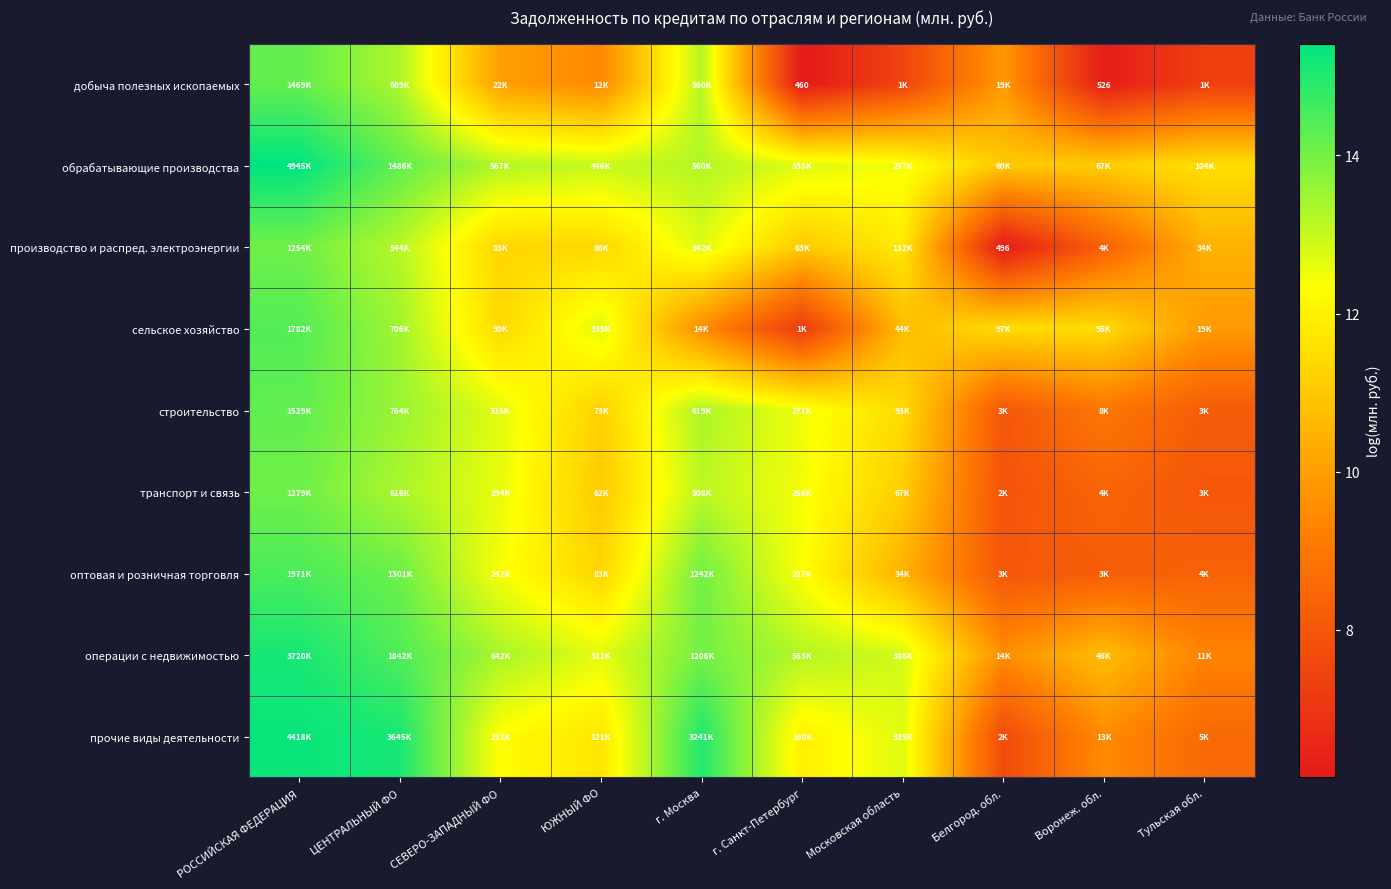

List the labels in order of производство и распред. электроэнергии value, largest first.

РОССИЙСКАЯ ФЕДЕРАЦИЯ, ЦЕНТРАЛЬНЫЙ ФО, г. Москва, Московская область, ЮЖНЫЙ ФО, СЕВЕРО-ЗАПАДНЫЙ ФО, г. Санкт-Петербург, Тульская обл., Воронеж. обл., Белгород. обл.